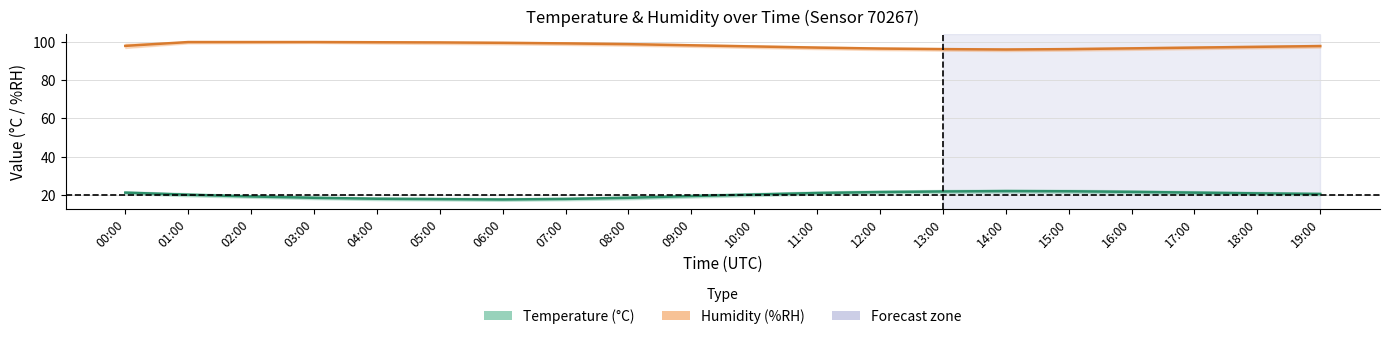

Reading left to right, what are all the values shown in this chart?

temperature: 00:00=21.2	01:00=20.1	02:00=19.2	03:00=18.5	04:00=18.0	05:00=17.8	06:00=17.6	07:00=17.9	08:00=18.5	09:00=19.4	10:00=20.2	11:00=21.0	12:00=21.5	13:00=21.8	14:00=22.0	15:00=21.9	16:00=21.6	17:00=21.2	18:00=20.8	19:00=20.5
temp_upper: 00:00=21.9	01:00=20.9	02:00=19.9	03:00=19.2	04:00=18.7	05:00=18.5	06:00=18.3	07:00=18.6	08:00=19.3	09:00=20.2	10:00=21.0	11:00=21.8	12:00=22.3	13:00=22.6	14:00=22.8	15:00=22.7	16:00=22.4	17:00=22.0	18:00=21.6	19:00=21.2
temp_lower: 00:00=20.5	01:00=19.3	02:00=18.5	03:00=17.8	04:00=17.3	05:00=17.1	06:00=16.9	07:00=17.2	08:00=17.7	09:00=18.6	10:00=19.4	11:00=20.2	12:00=20.7	13:00=21.0	14:00=21.2	15:00=21.1	16:00=20.8	17:00=20.4	18:00=20.0	19:00=19.8
humidity: 00:00=97.9	01:00=99.9	02:00=99.9	03:00=99.9	04:00=99.8	05:00=99.7	06:00=99.5	07:00=99.2	08:00=98.8	09:00=98.2	10:00=97.6	11:00=97.0	12:00=96.5	13:00=96.2	14:00=96.0	15:00=96.2	16:00=96.6	17:00=97.0	18:00=97.4	19:00=97.8
hum_upper: 00:00=99.0	01:00=100.0	02:00=100.0	03:00=100.0	04:00=100.0	05:00=100.0	06:00=100.0	07:00=99.8	08:00=99.4	09:00=98.8	10:00=98.2	11:00=97.6	12:00=97.1	13:00=96.8	14:00=96.6	15:00=96.8	16:00=97.2	17:00=97.6	18:00=98.0	19:00=98.4
hum_lower: 00:00=96.8	01:00=99.2	02:00=99.3	03:00=99.4	04:00=99.1	05:00=98.9	06:00=98.7	07:00=98.4	08:00=98.0	09:00=97.4	10:00=96.8	11:00=96.2	12:00=95.7	13:00=95.4	14:00=95.2	15:00=95.4	16:00=95.8	17:00=96.2	18:00=96.6	19:00=97.0